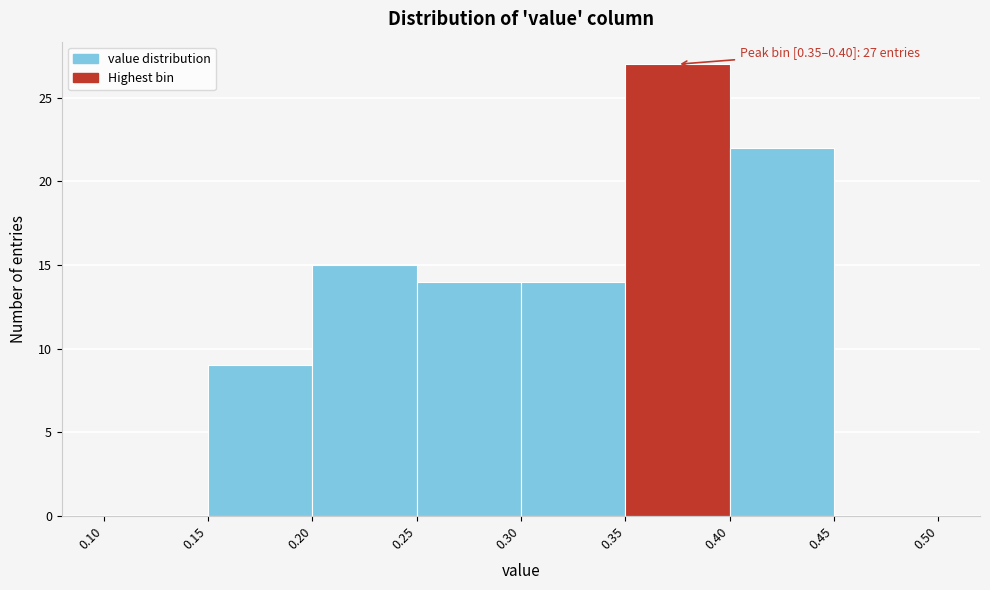

Which range on the x-axis has the tallest bar?

0.35 to 0.40